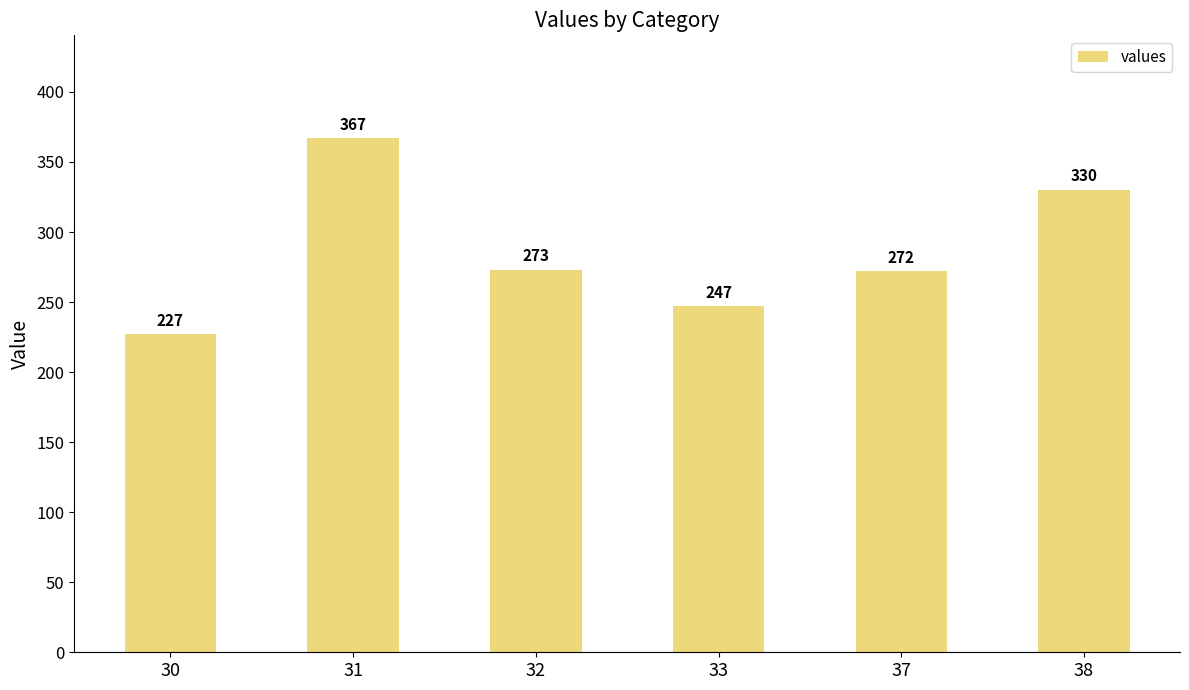

What is the value of the 4th bar from the left?

247